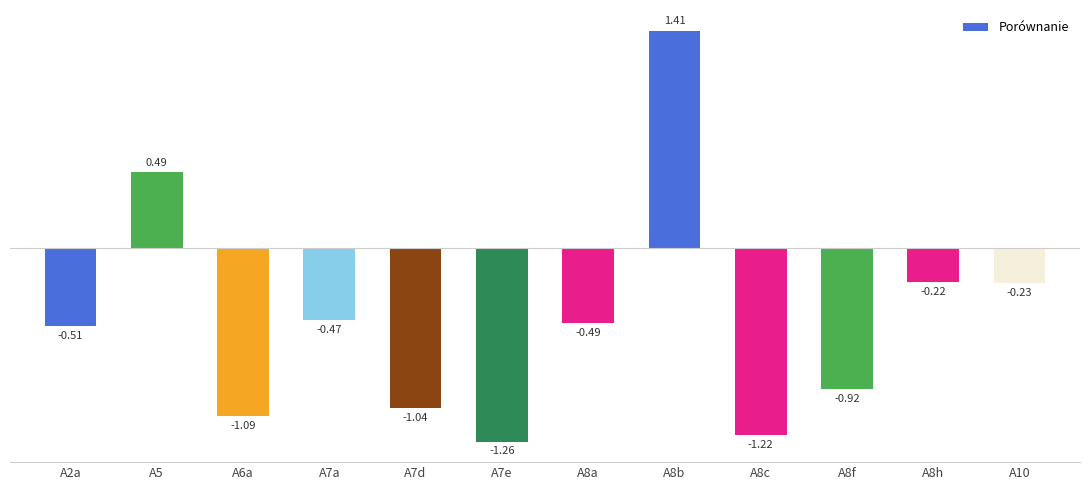

What is the difference between the maximum and second lowest values?

2.6